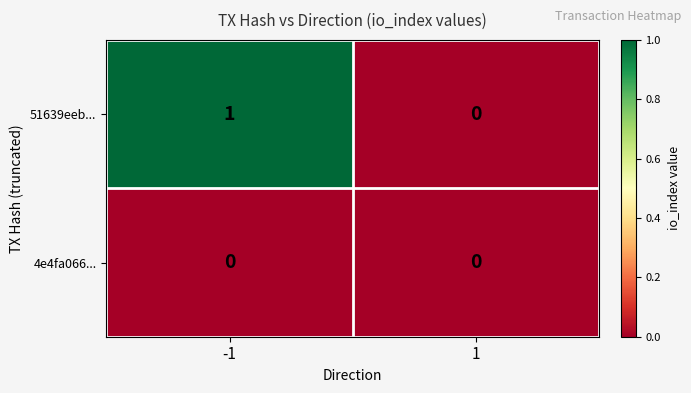

Is the value of 4e4fa066... at 1 greater than the value of 51639eeb... at -1?

No